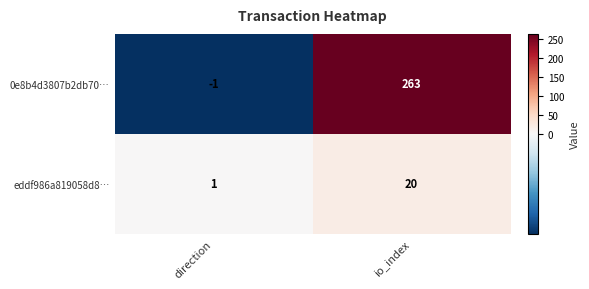

What is the difference between the maximum and minimum values in the 0e8b4d3807b2db70… series?

264